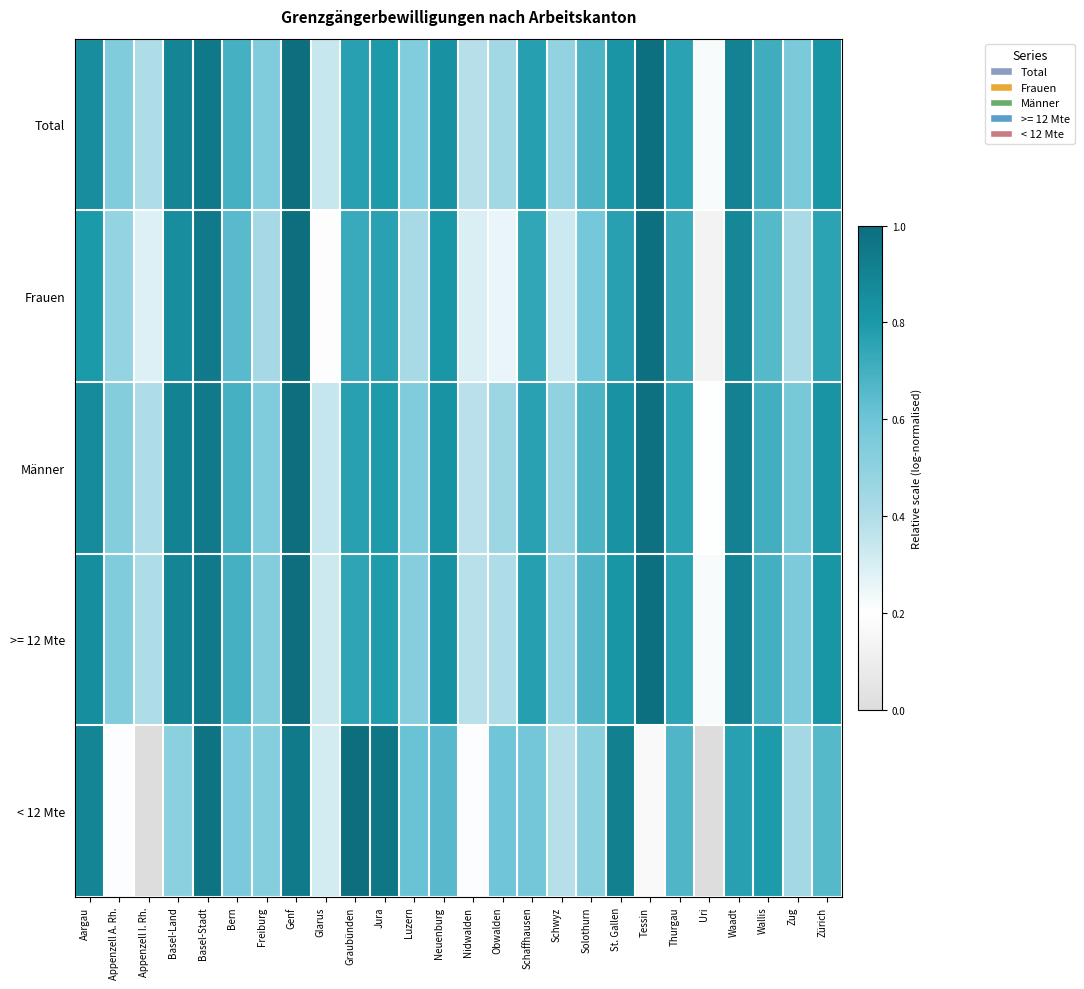

Which category has the lowest value across all series?

Appenzell I. Rh.